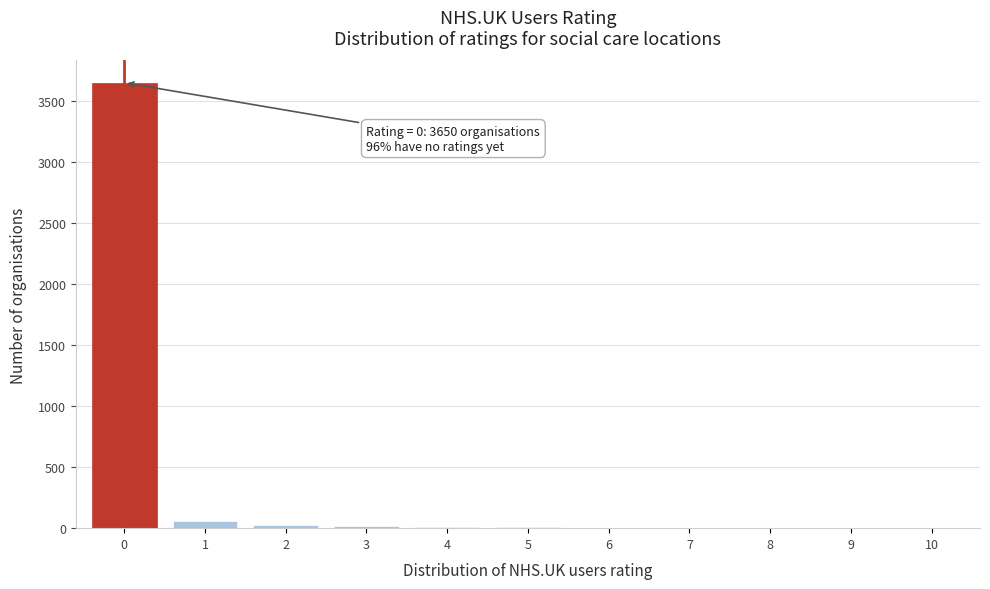

What is the greatest value displayed?

3650